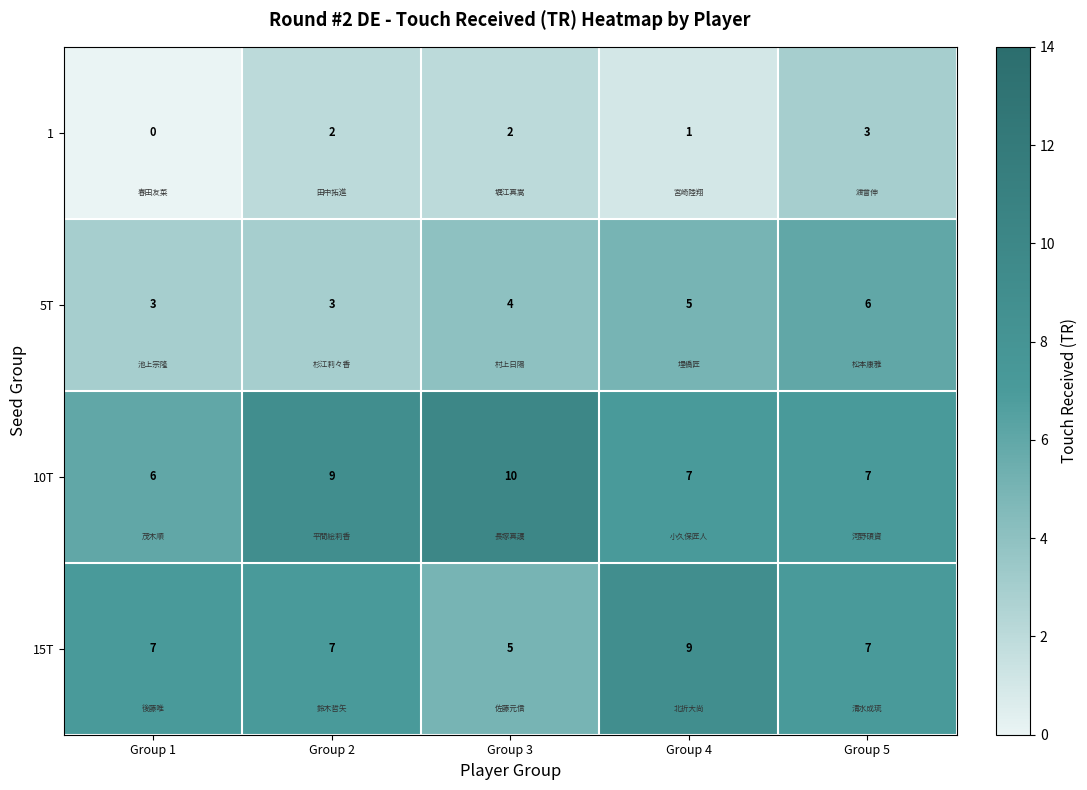

Which category has the highest value across all series?

Group 3